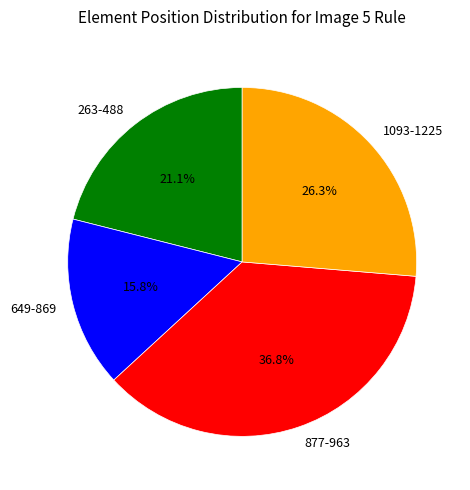

What portion of the pie excludes 649-869?

84.2%